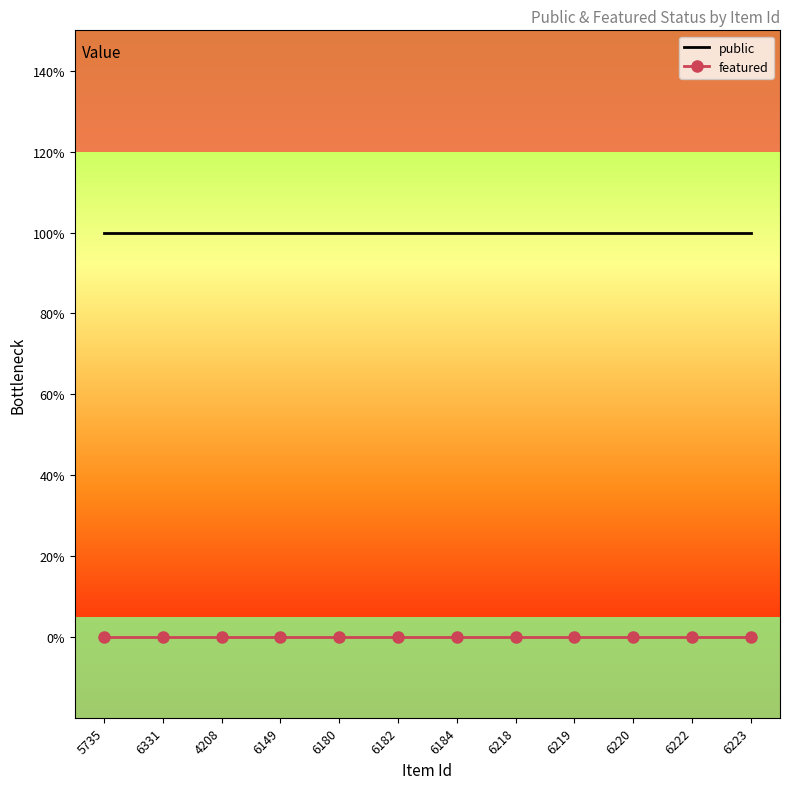

At which label is public closest to 1?

5735